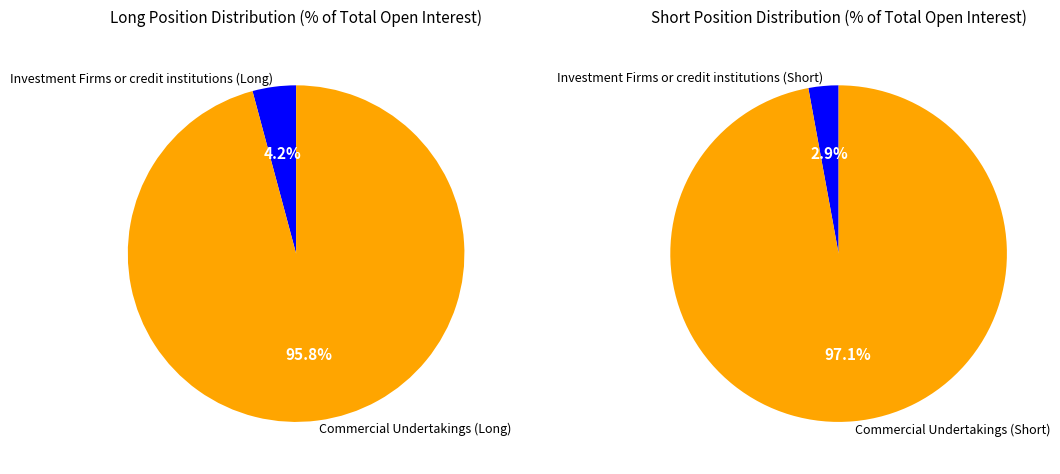

Between Investment Funds and Commercial Undertakings, which series saw the biggest shift?

Short